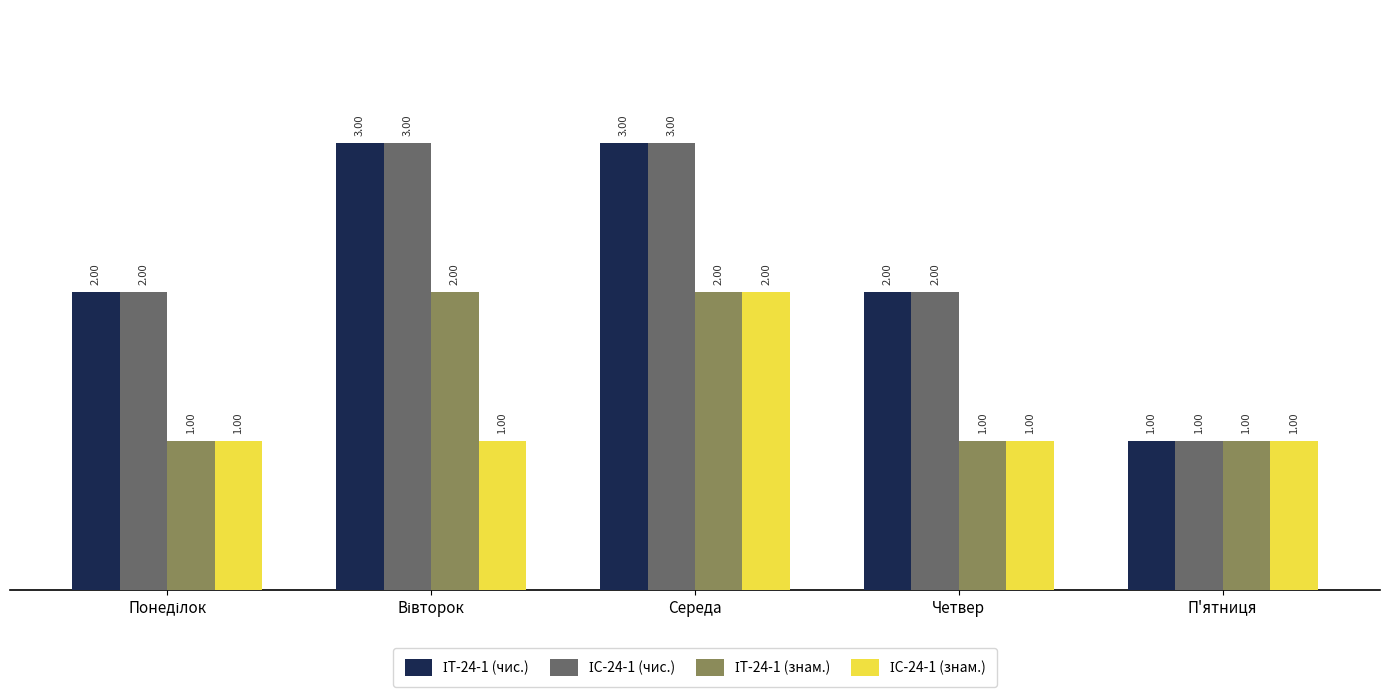

What is the total value across all series at П'ятниця?

4